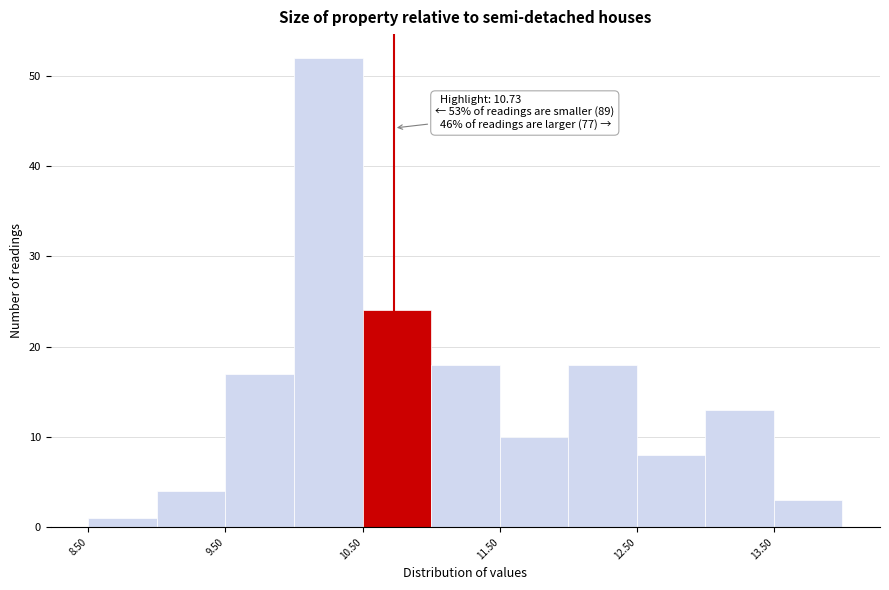

Which range on the x-axis has the tallest bar?

10.0 to 10.5